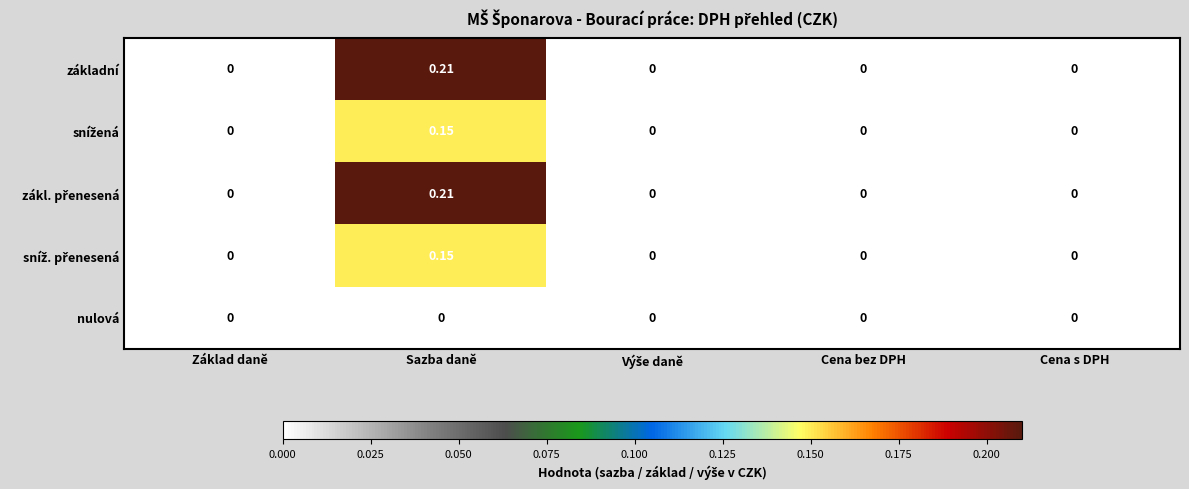

At which category is the sum across all series the highest?

Sazba daně